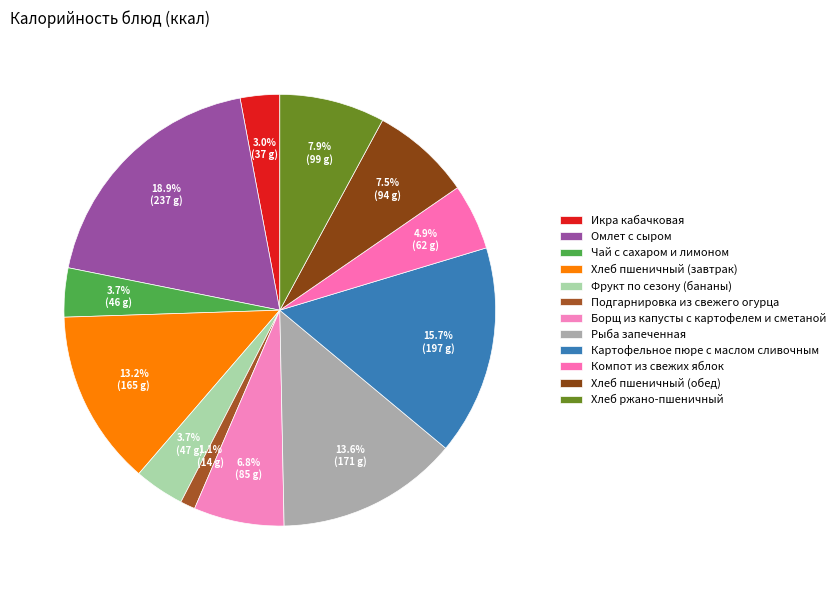

Does any single category account for the majority?

No